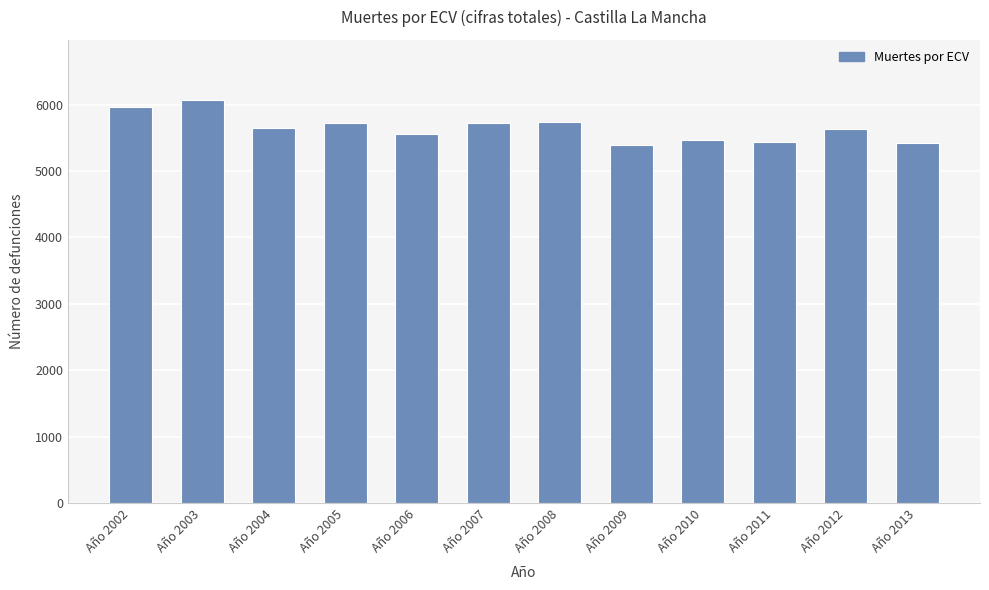

How many data points are less than 5651?

6